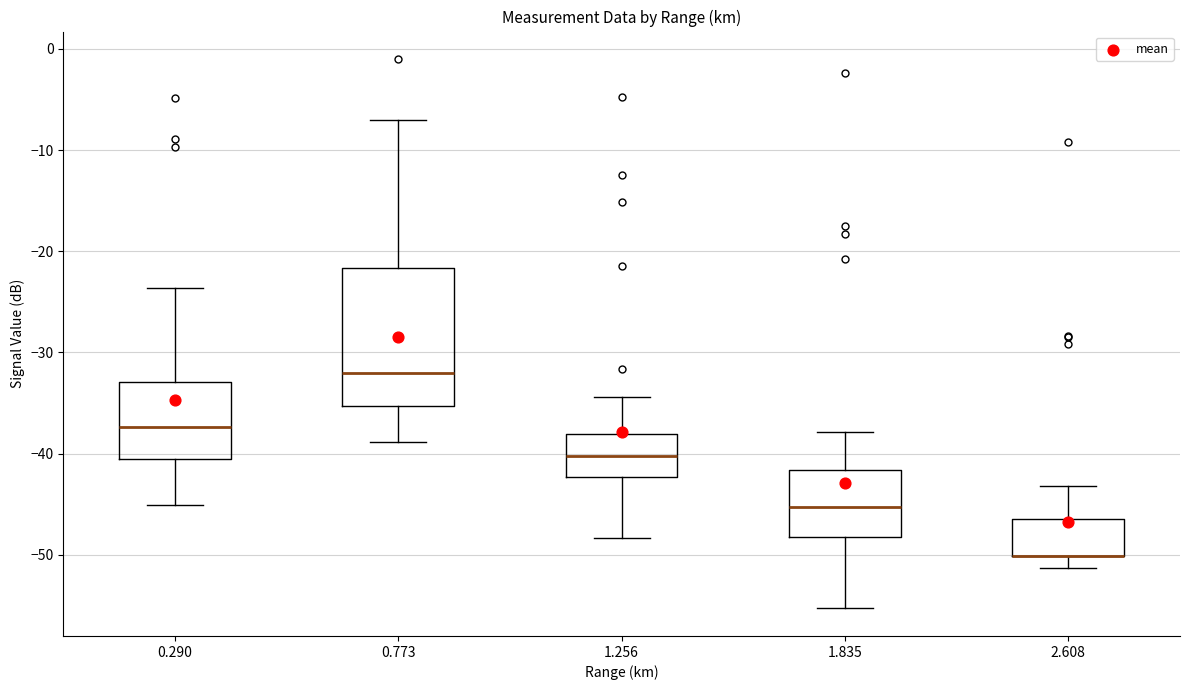

Reading left to right, read every box against the y-axis: the position of its median line, the range the box covers, and the ends of its whiskers. The values are not printed on the chart, so give them approximately, as read against the axis.

0.290: median -37, box -41 to -33, whiskers -45 to -24
0.773: median -32, box -35 to -22, whiskers -39 to -7
1.256: median -40, box -42 to -38, whiskers -48 to -34
1.835: median -45, box -48 to -42, whiskers -55 to -38
2.608: median -50 (drawn on the box's lower edge), box -50 to -46, whiskers -51 to -43